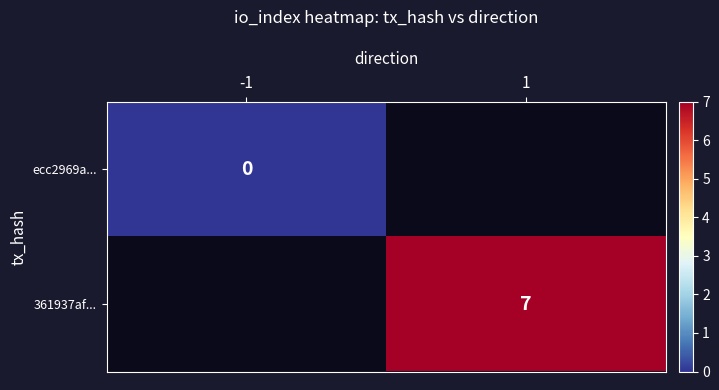

At how many categories does at least one series exceed 3?

1